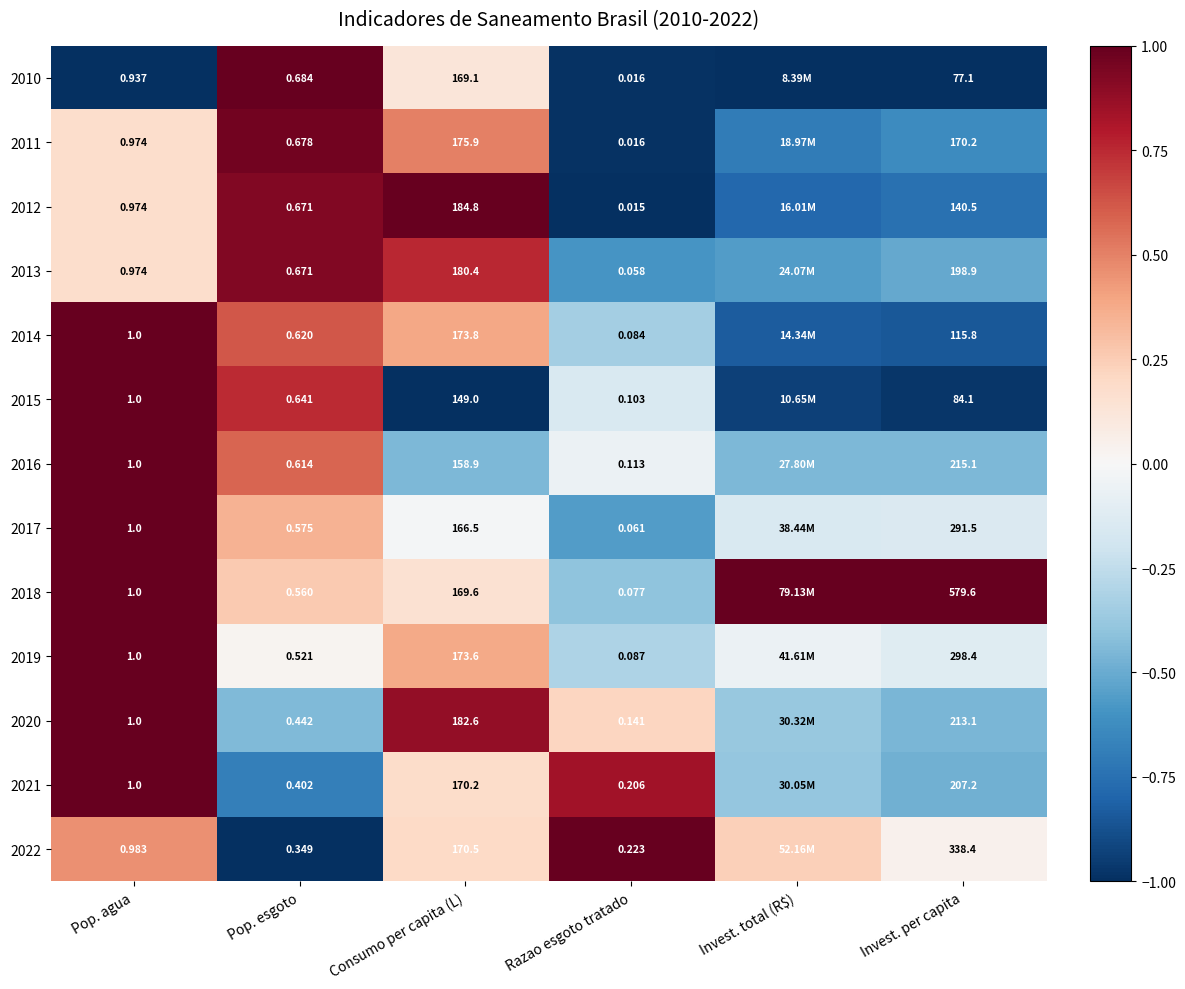

Where does the 2022 series first go above 0?

Pop. agua